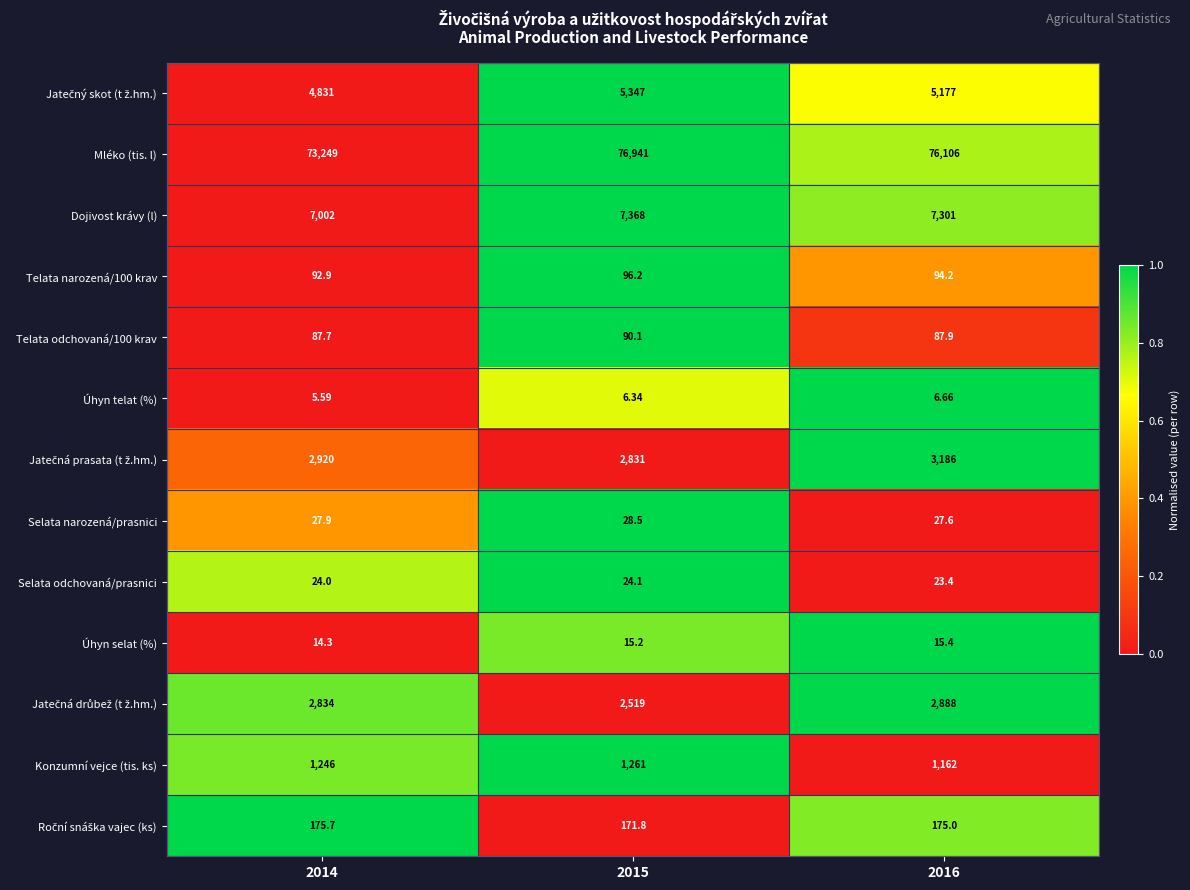

Which series has the largest total across all categories?

Mléko (tis. l)